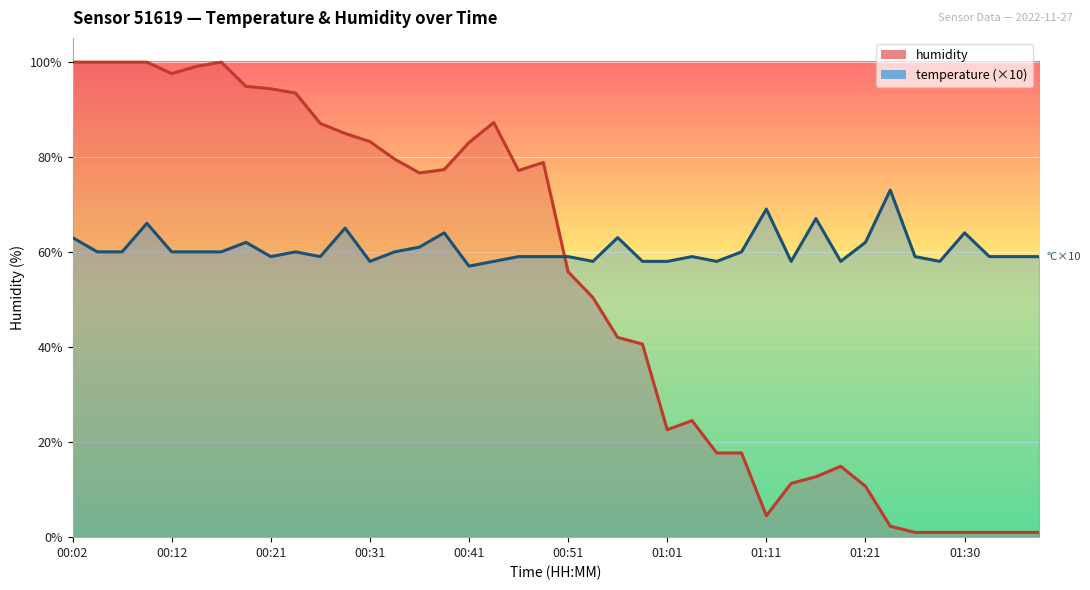

At 00:31, list the series in order from largest to smallest.

humidity, temperature